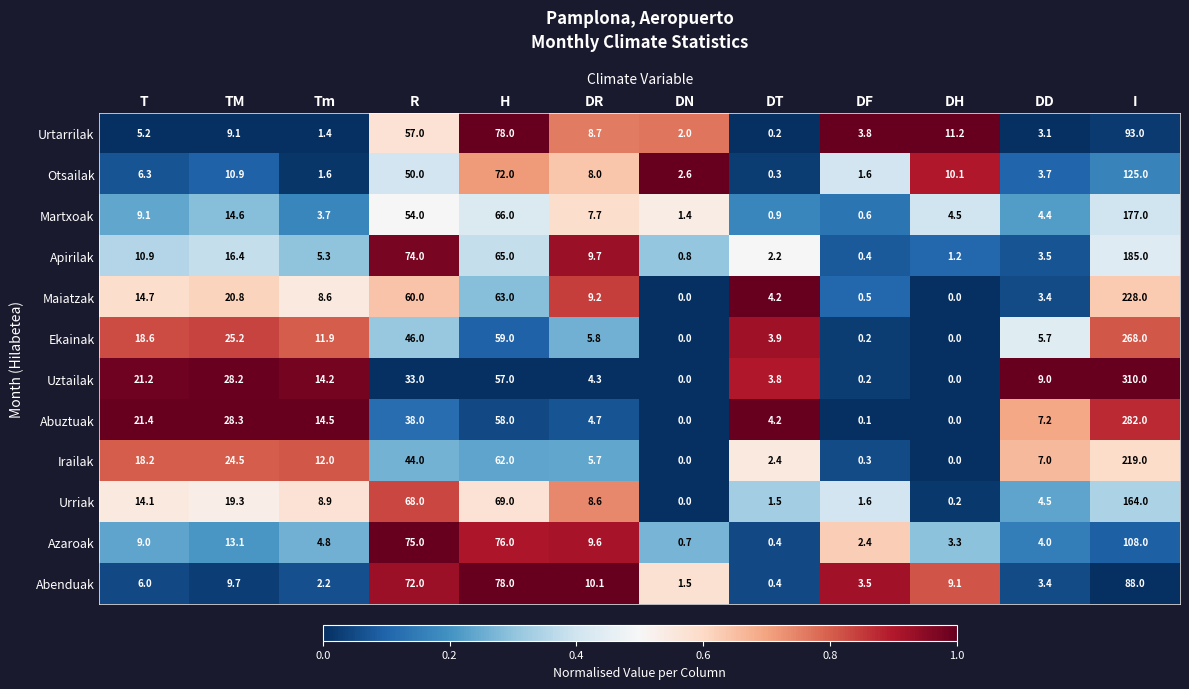

What is the difference between the highest and lowest values at Tm?

13.1